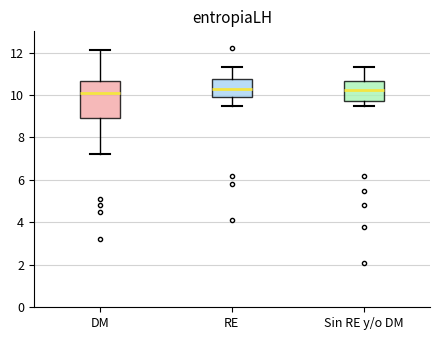

Reading left to right, read every box against the y-axis: the position of its median line, the range the box covers, and the ends of its whiskers. The values are not printed on the chart, so give them approximately, as read against the axis.

DM: median 10.2, box 9.0 to 10.6, whiskers 7.2 to 12.2
RE: median 10.4, box 10.0 to 10.8, whiskers 9.6 to 11.4
Sin RE y/o DM: median 10.2, box 9.8 to 10.6, whiskers 9.6 to 11.4